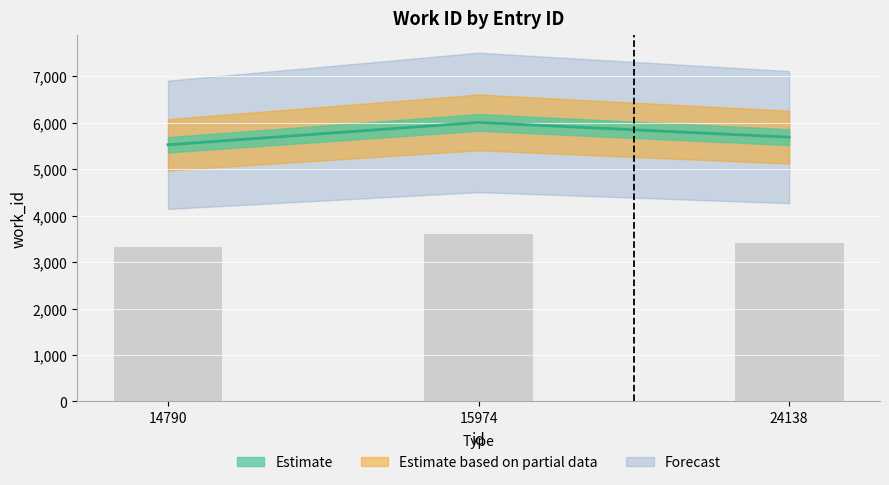

At which label is the value closest to 5766?

24138